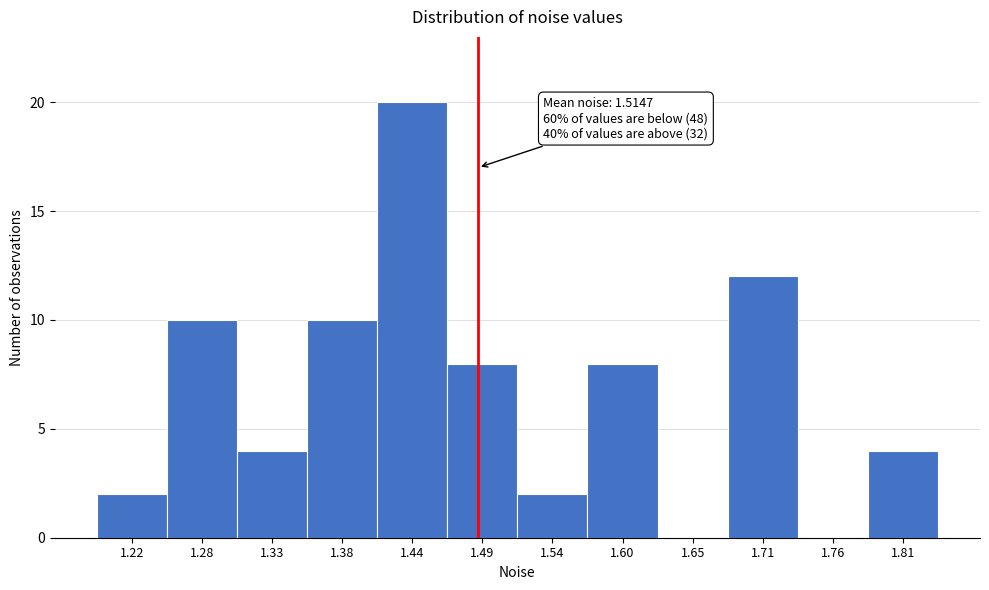

Reading left to right, what are all the values shown in this chart?

1.22=2	1.28=10	1.33=4	1.38=10	1.44=20	1.49=8	1.54=2	1.60=8	1.65=0	1.71=12	1.76=0	1.81=4